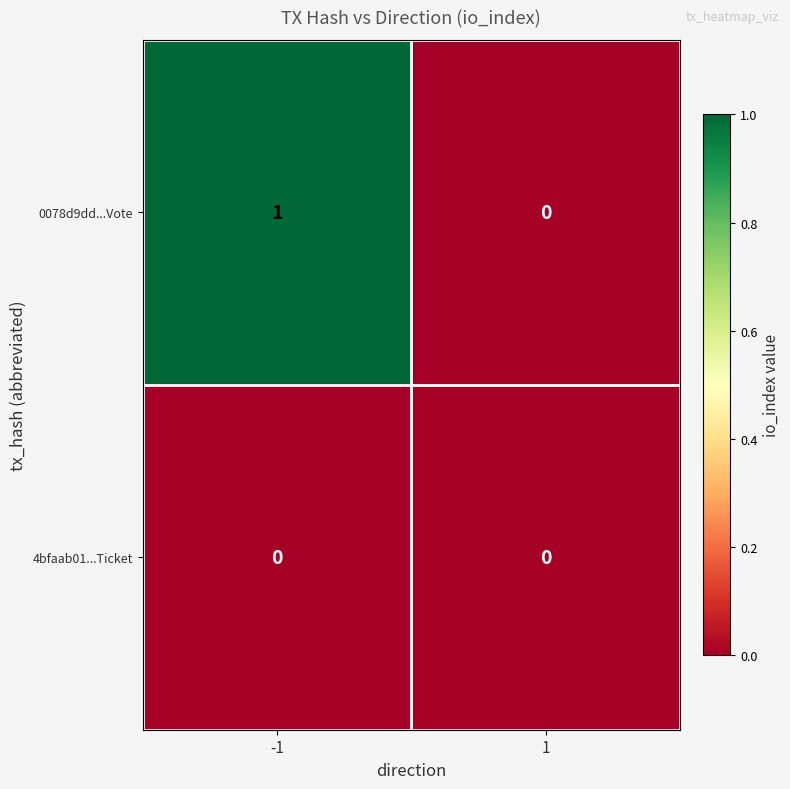

Reading right to left, transcribe all the data shown in this chart.

0078d9dd...Vote: 1=0	-1=1
4bfaab01...Ticket: 1=0	-1=0